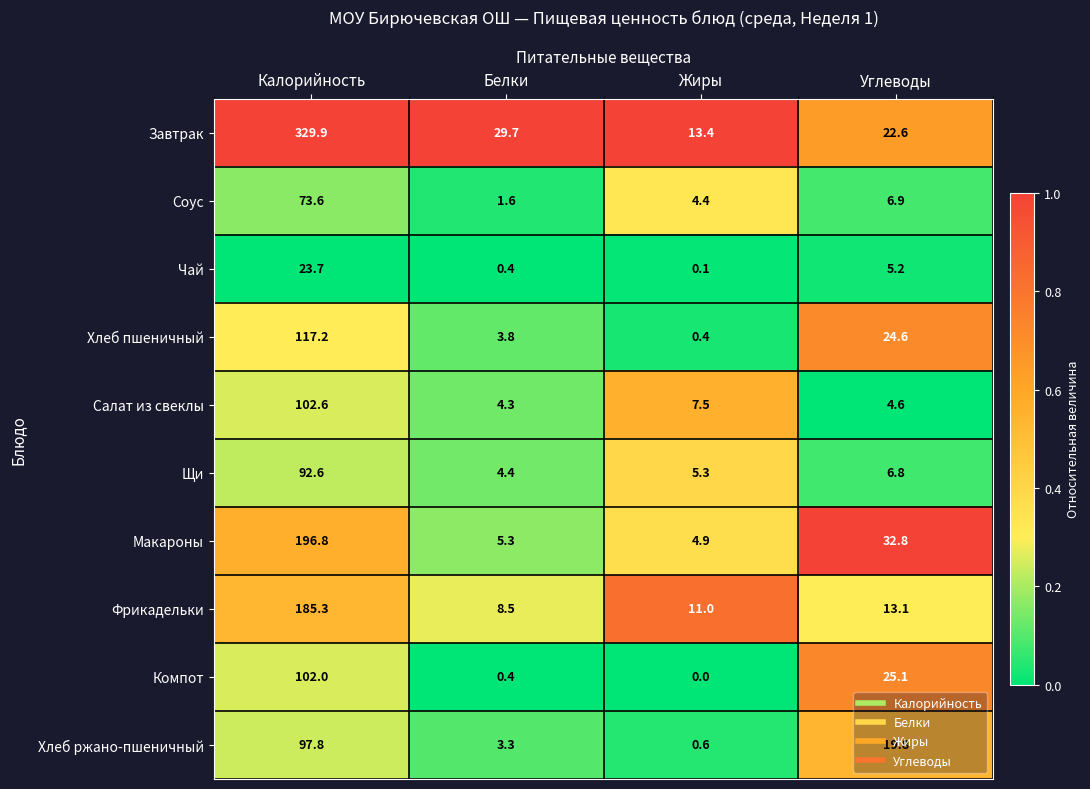

What is the greatest value displayed?

329.9